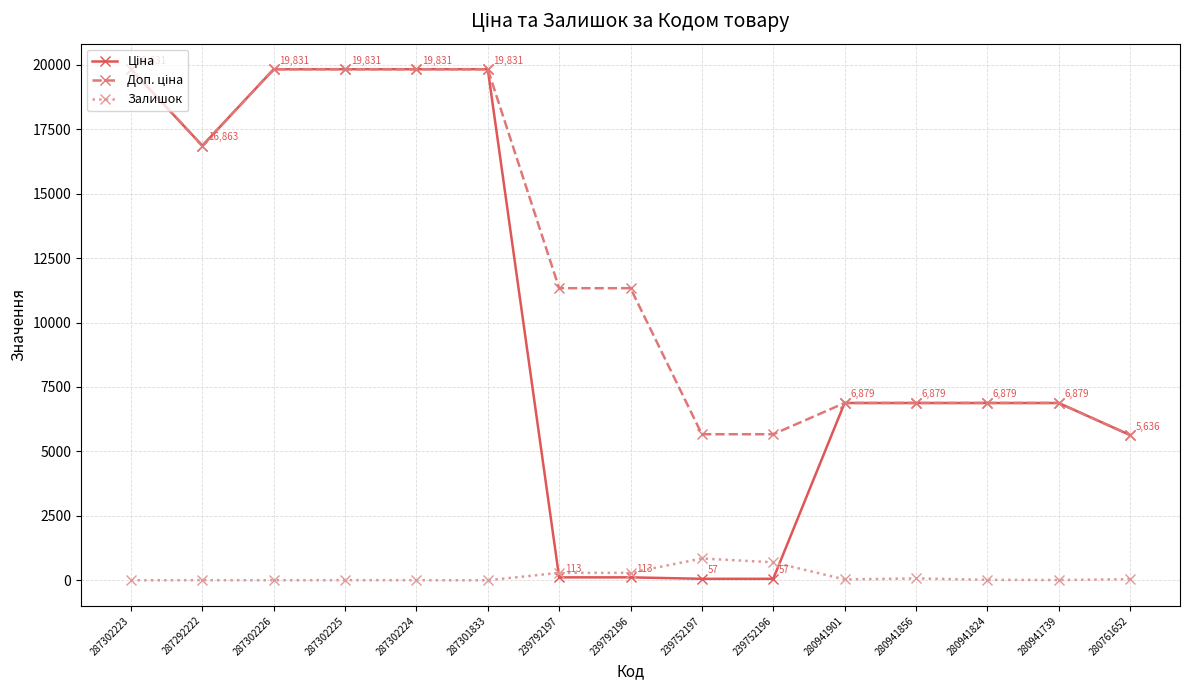

Is it true that Залишок equals 3.0 at 287302224?

True